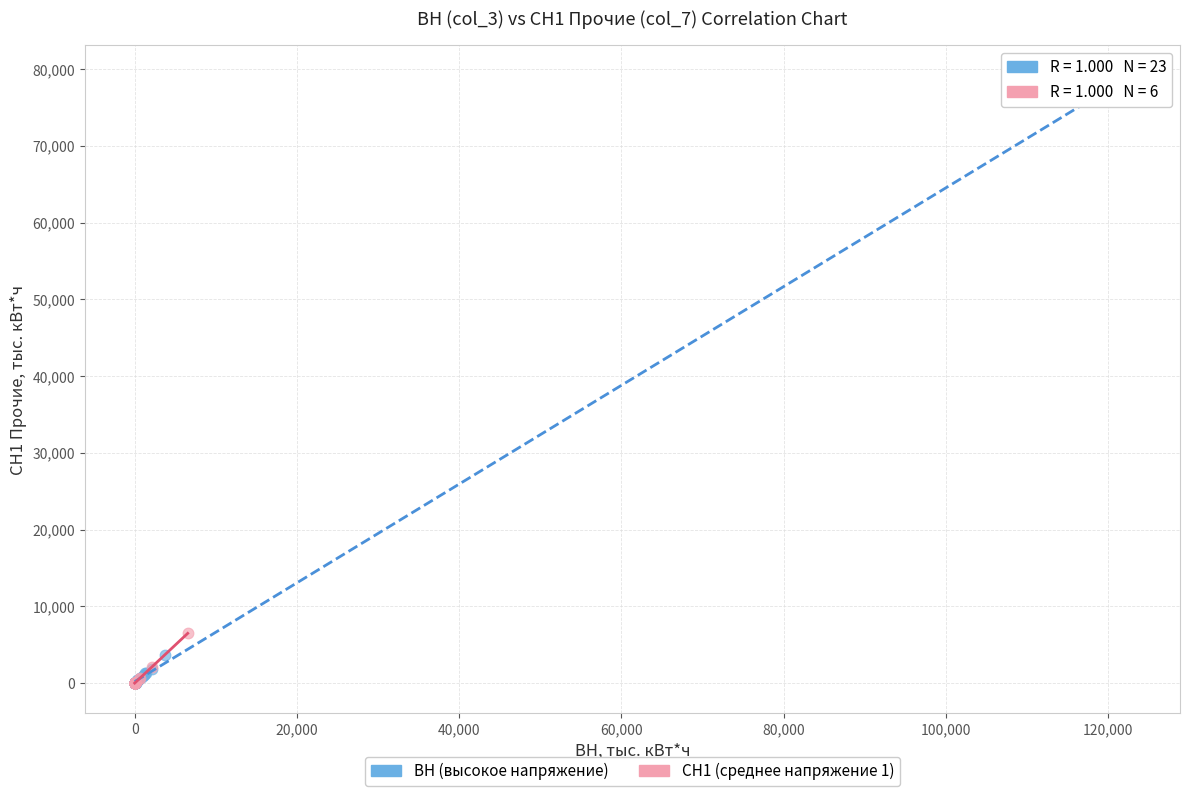

Which series reaches the maximum Y coordinate?

ВН (высокое напряжение)